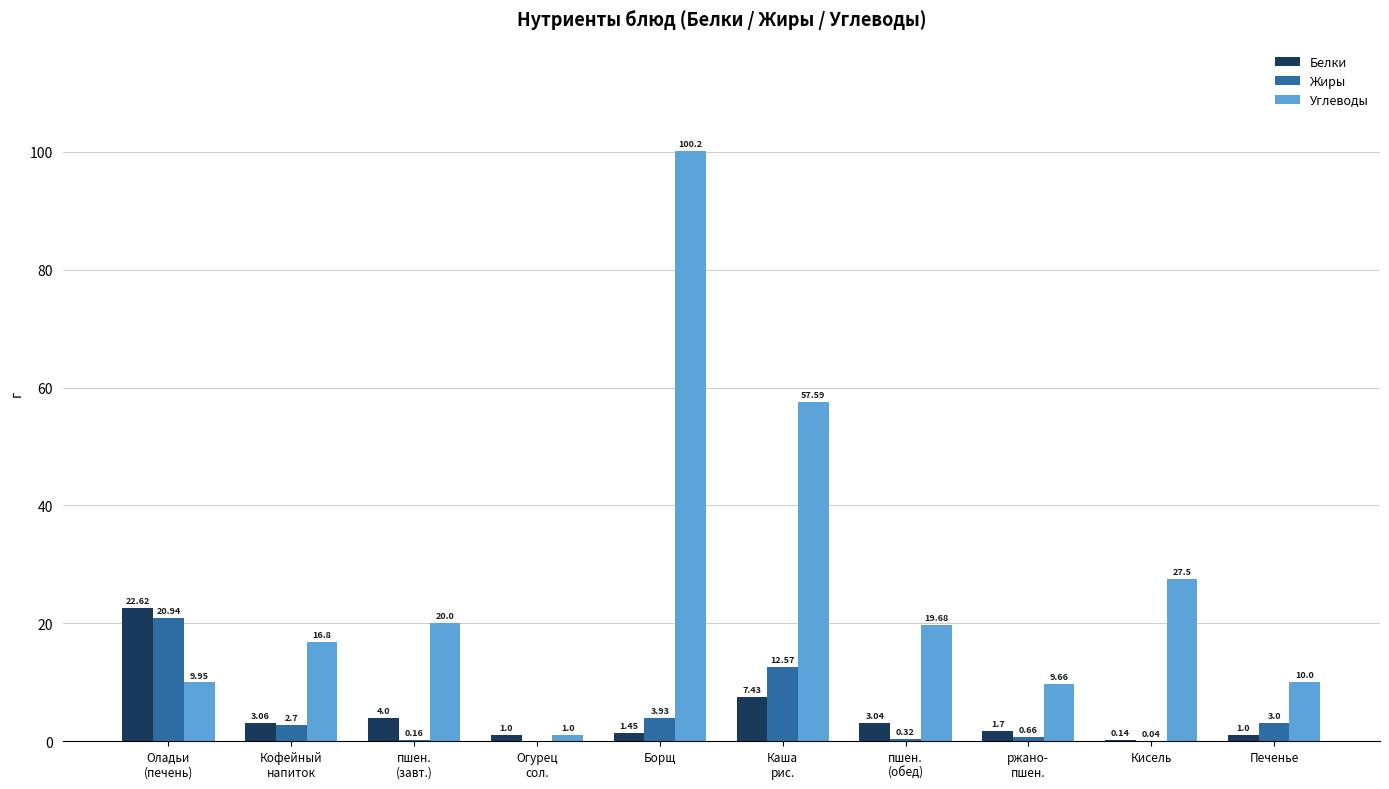

What is the total value across all series at ржано-
пшен.?

12.0